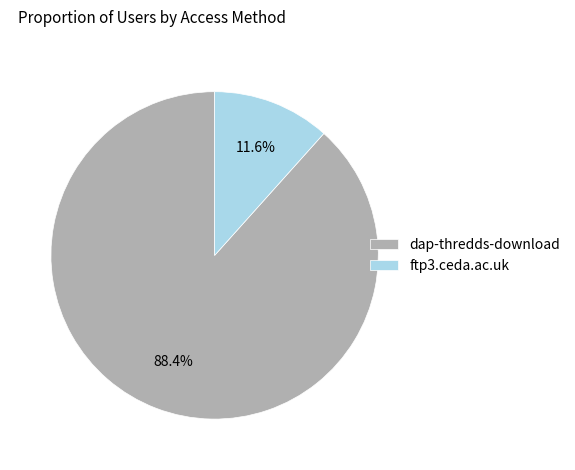

What percentage do ftp3.ceda.ac.uk and dap-thredds-download together represent?

100.0%